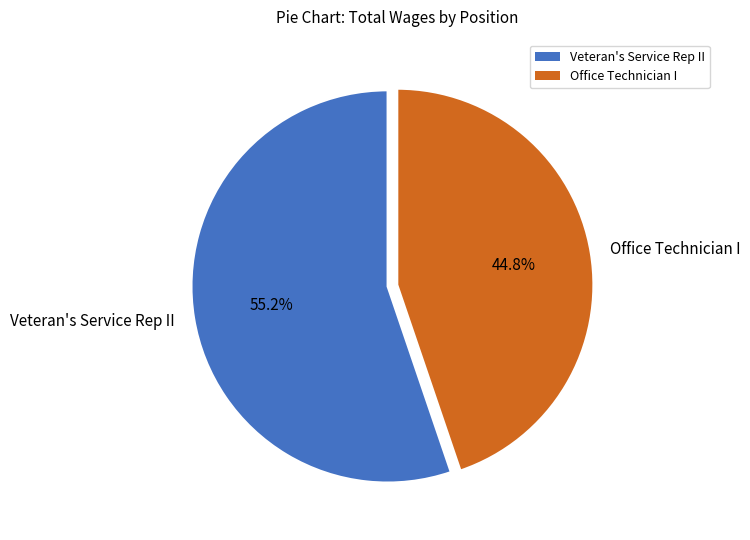

How many segments does this pie chart have?

2